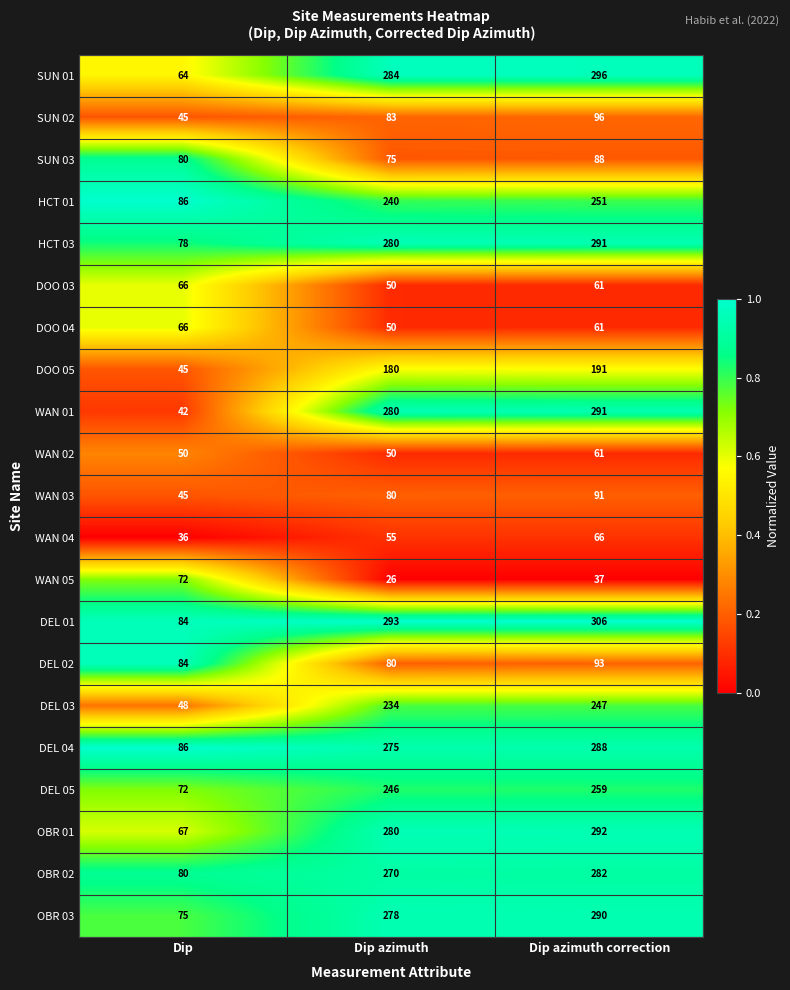

True or false: OBR 03 has a value of 290 at Dip azimuth correction.

True